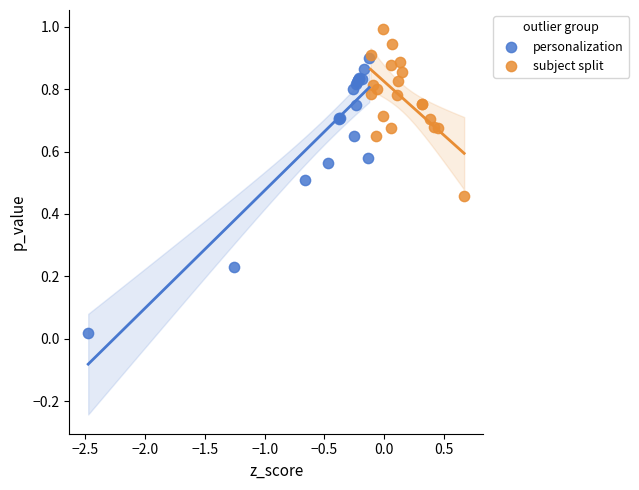

Which series contains the highest Y value?

subject split